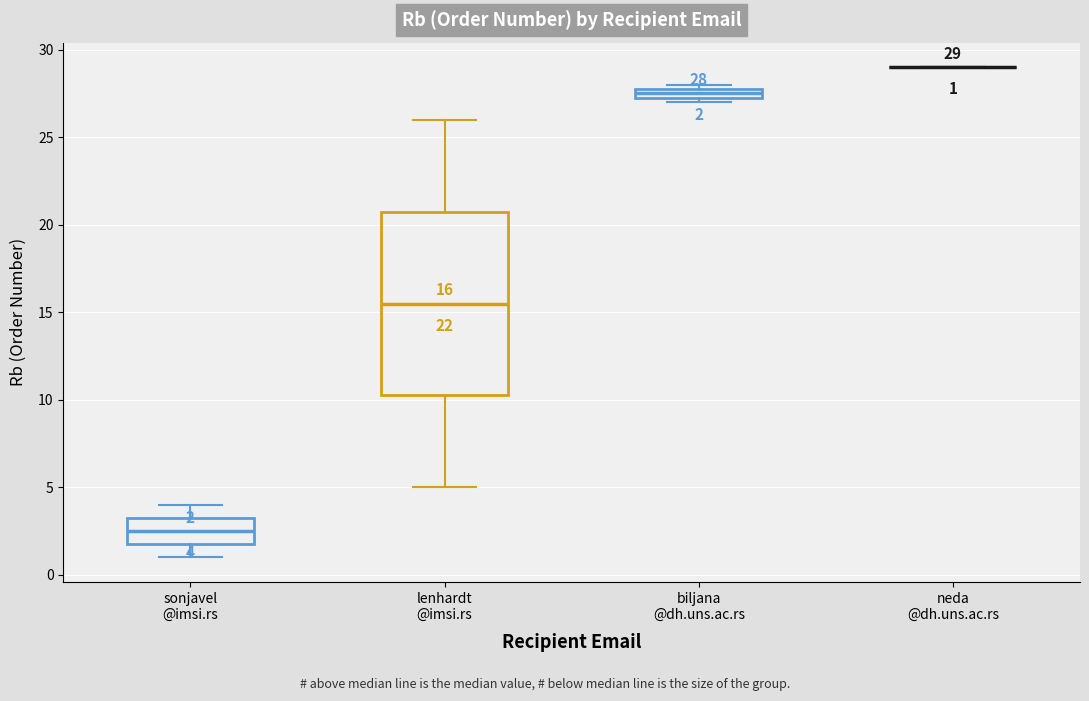

Comparing the boxes themselves (not the whiskers), which one is the tallest?

lenhardt @imsi.rs